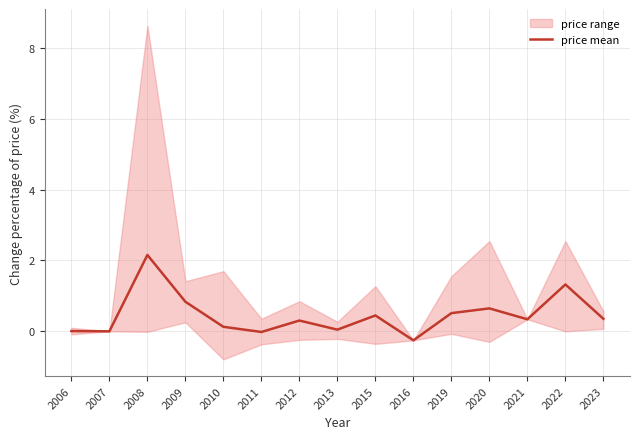

Is it true that the value at 2020 is 0.4?

False